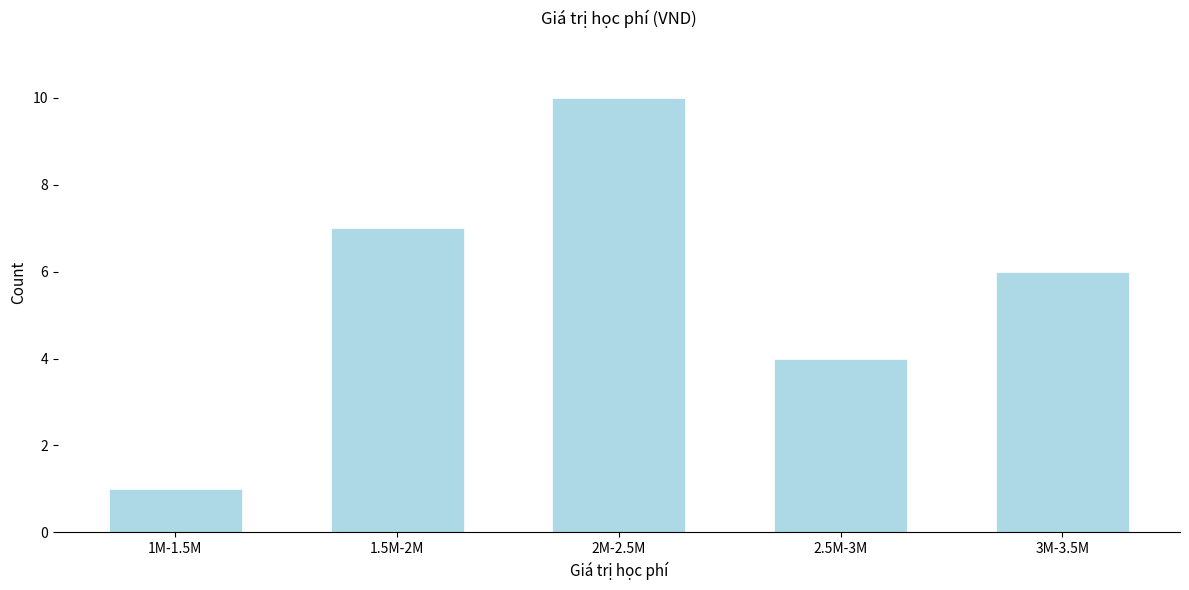

Reading right to left, what are all the values shown in this chart?

6	4	10	7	1